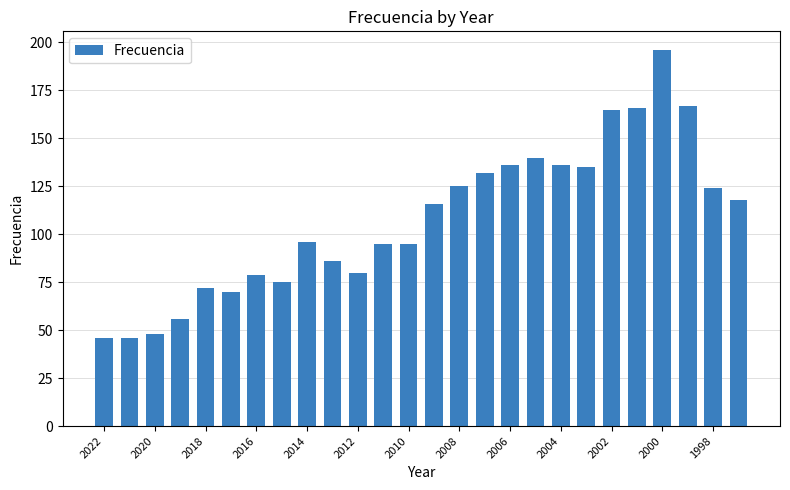

What is the average value?

108